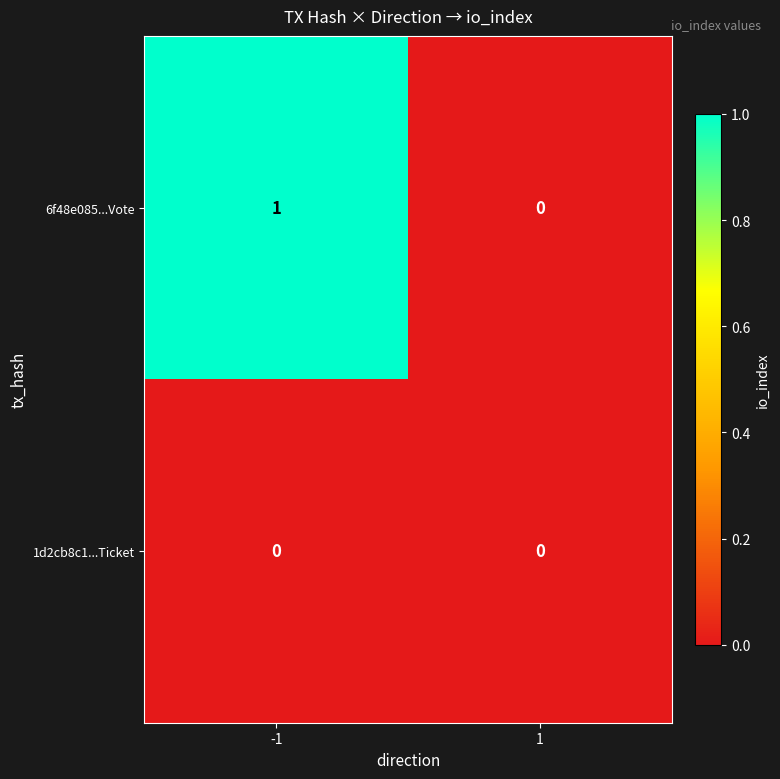

Which series has the largest total across all categories?

6f48e085...Vote